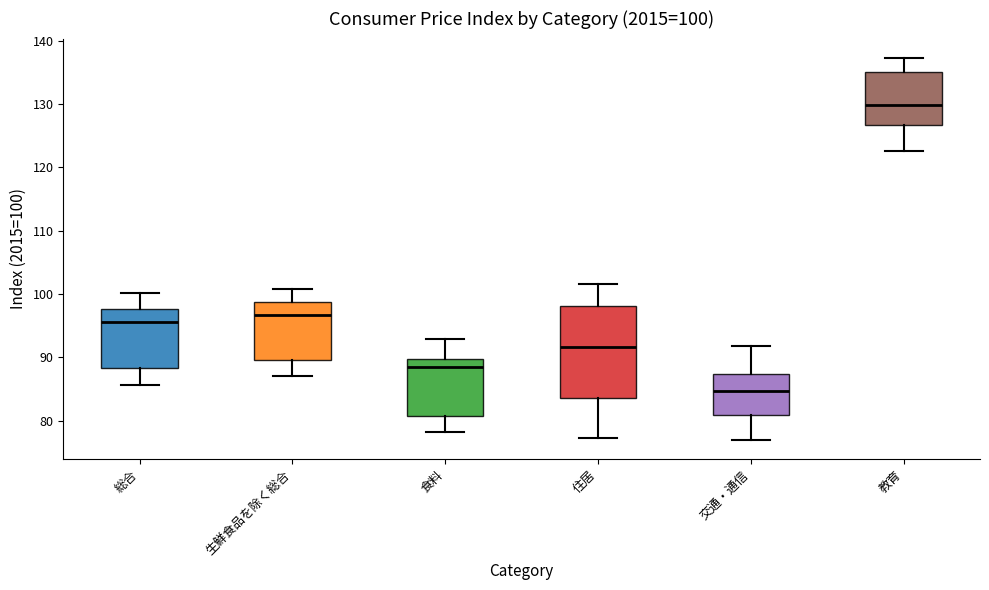

Which box's median line is the lowest?

交通・通信